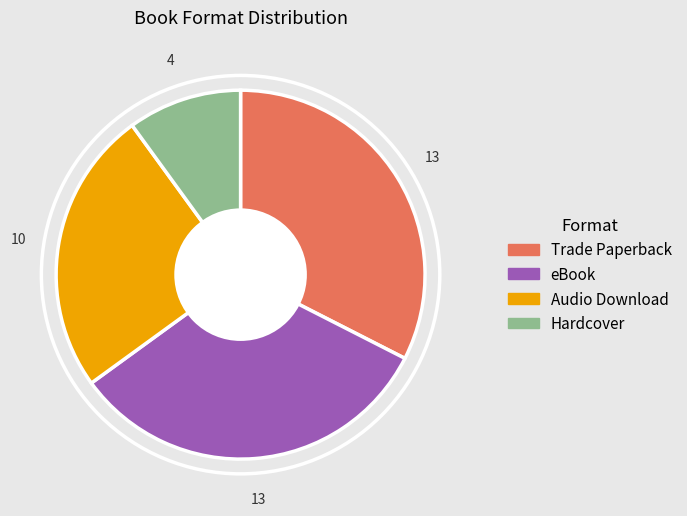

The Audio Download slice represents 11% of the pie. True or false?

False